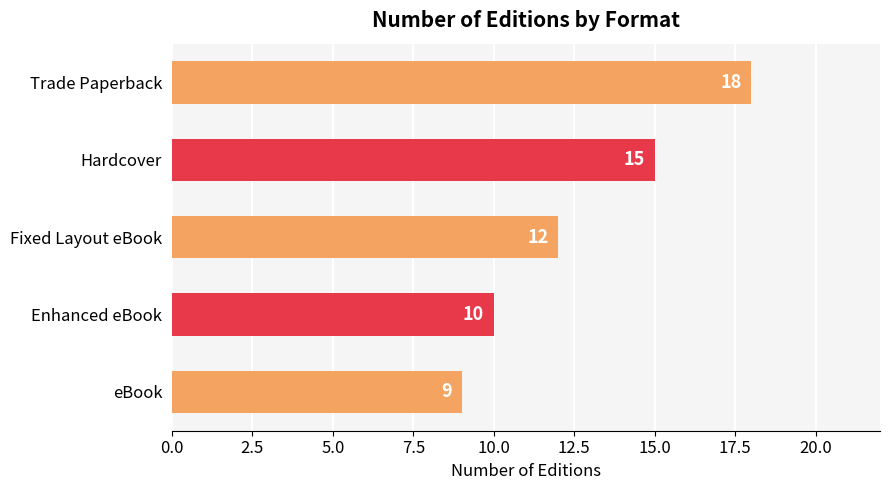

Which label corresponds to the smallest value in the chart?

eBook